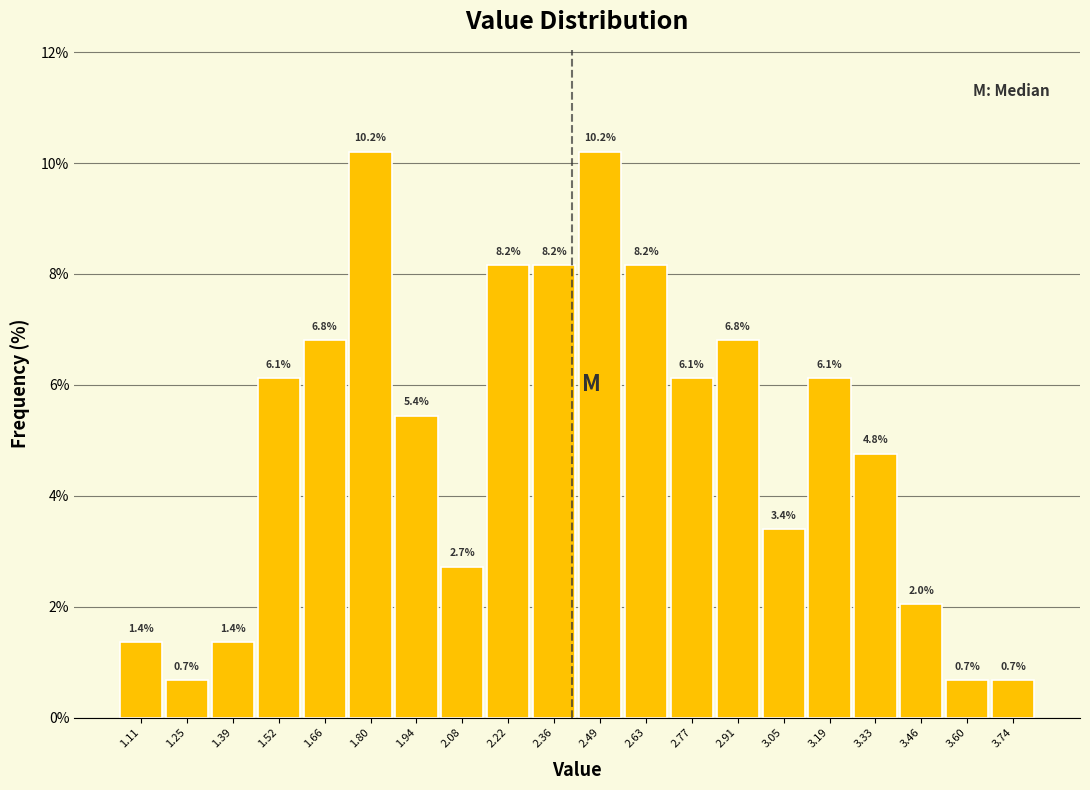

What is the height of the bar covering 1.32 to 1.46 on the x-axis? The bar edges are not printed on the chart, so give them approximately, as read against the axis.

1.4